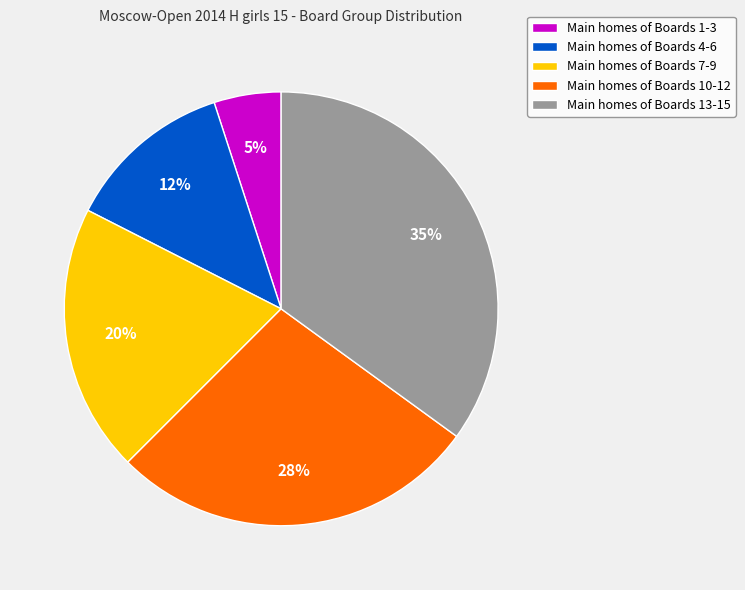

Between Main homes of Boards 13-15 and Main homes of Boards 7-9, which is larger?

Main homes of Boards 13-15